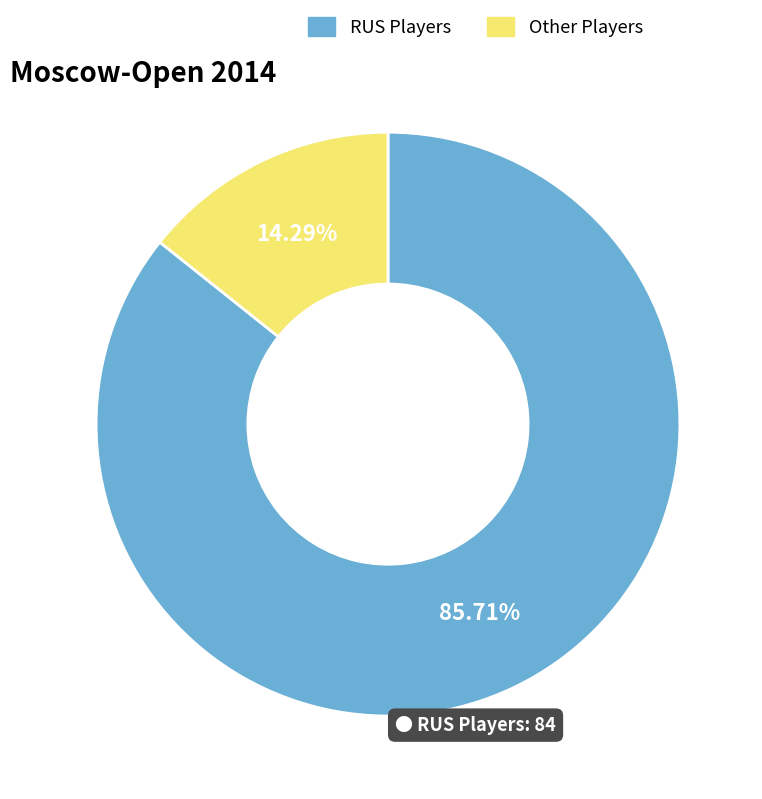

To the nearest percent, what is the average slice percentage?

50%